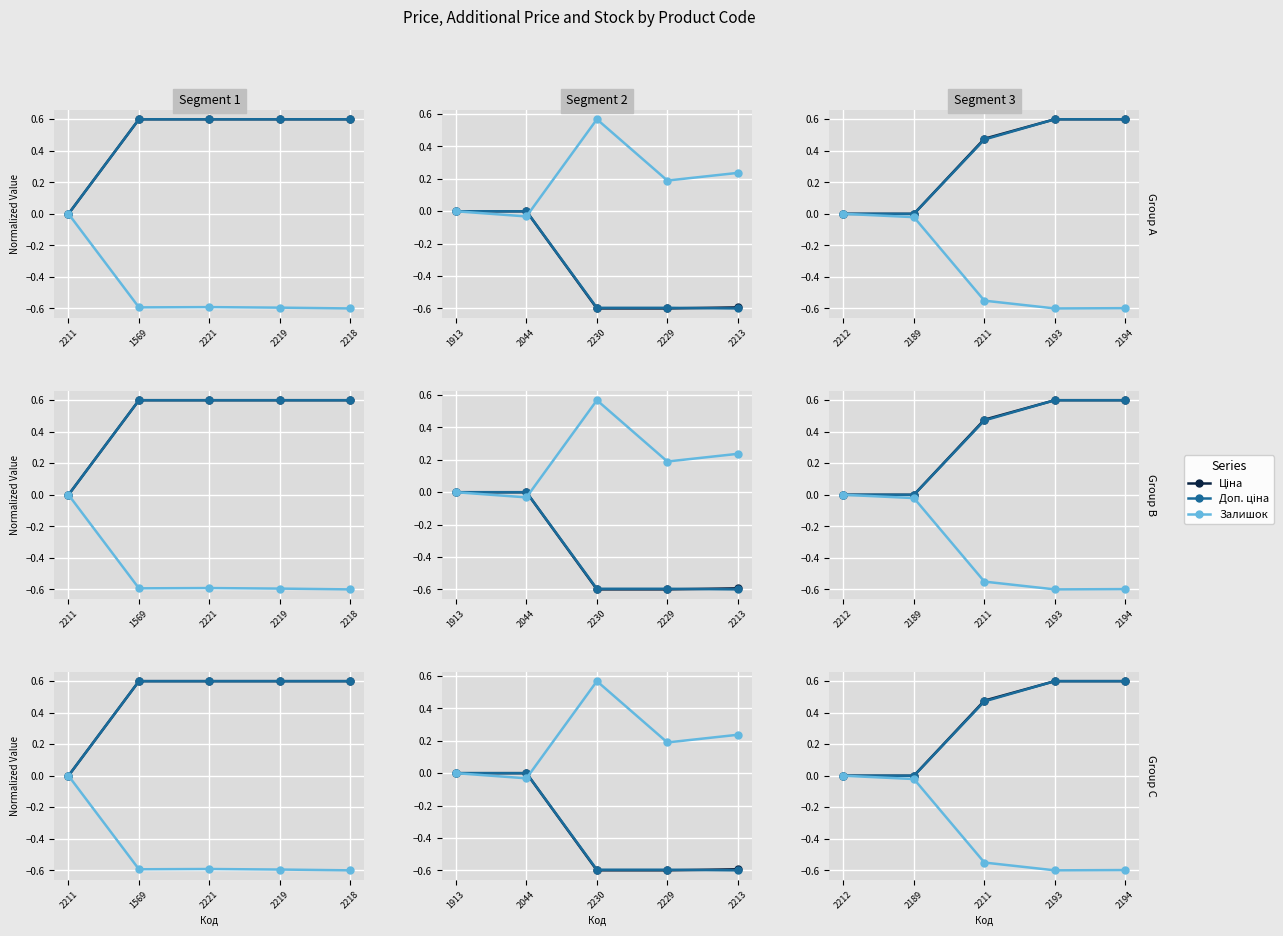

True or false: Ціна and Доп. ціна intersect in this chart.

False